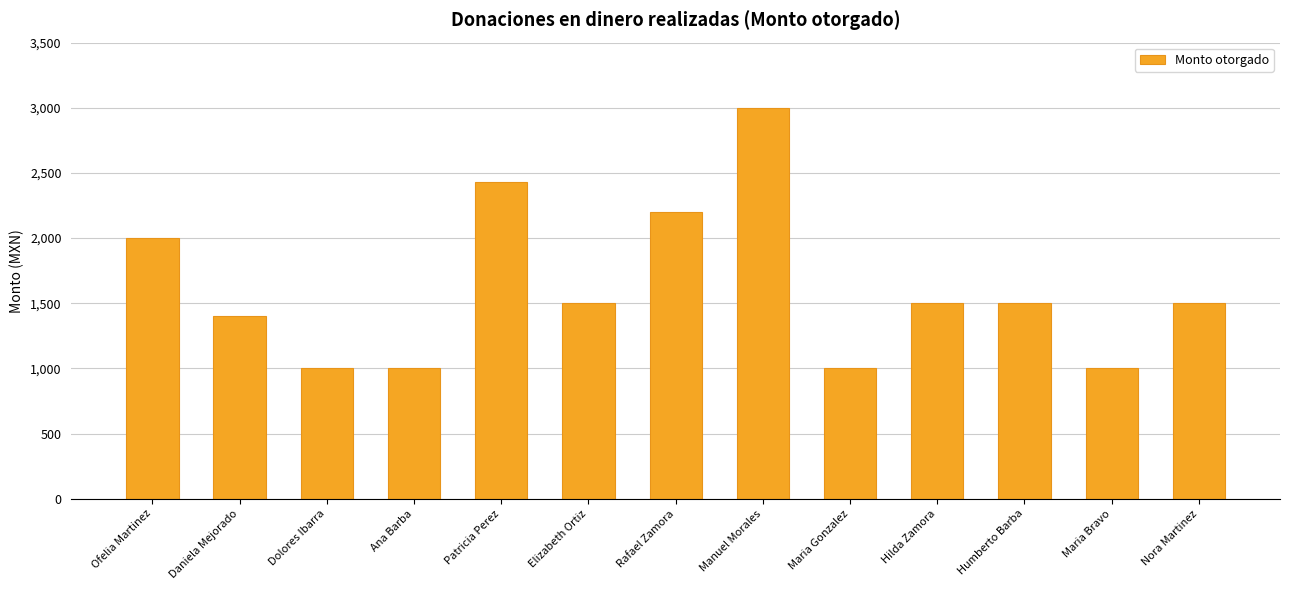

How many values are between 1000 and 2000?

10